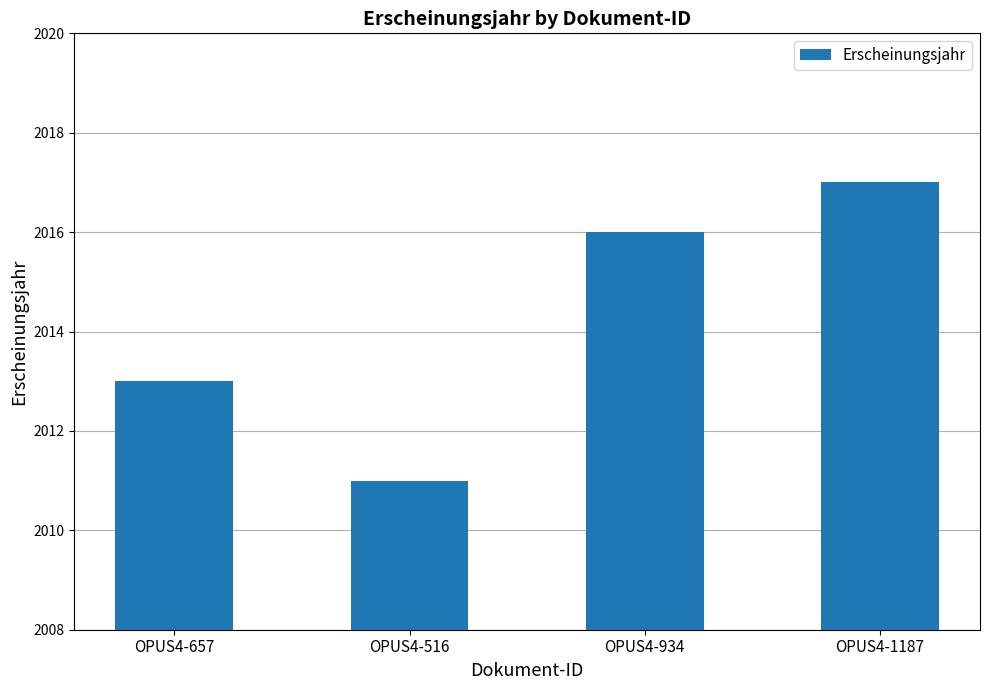

What is the approximate value at OPUS4-516?

2011